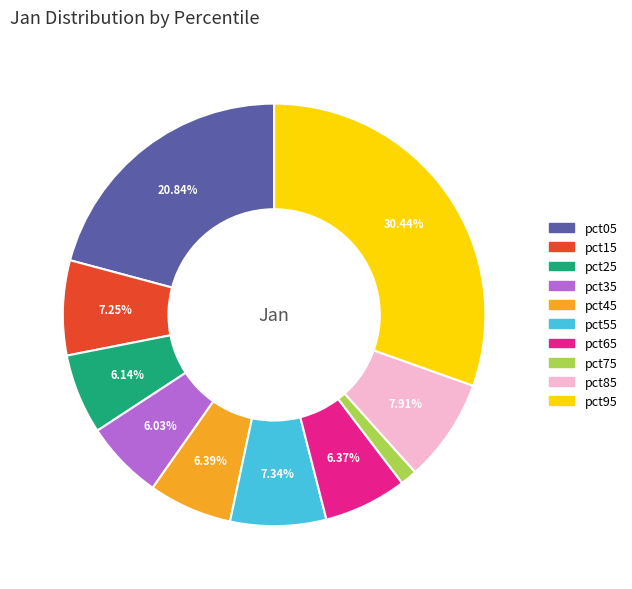

Which has a higher value, pct35 or pct75?

pct35